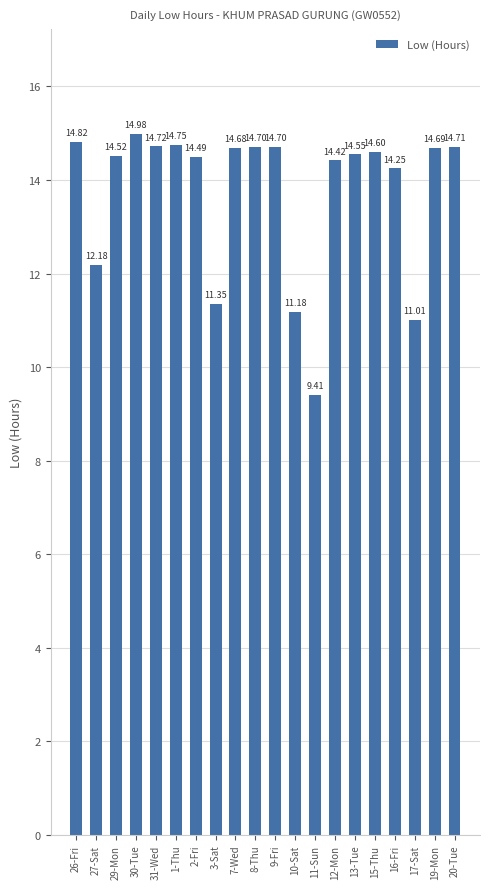

The chart shows a value of 19.8 at 1-Thu. True or false?

False